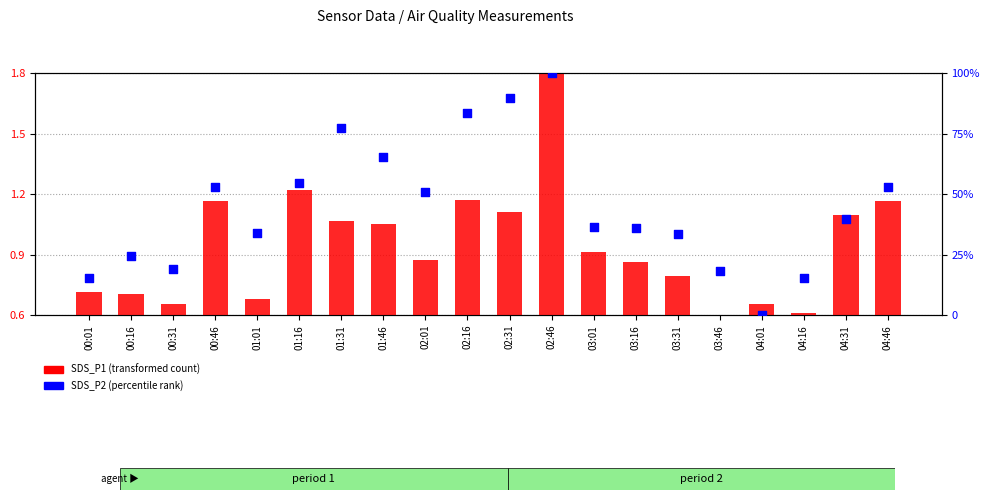

Which series reaches the minimum Y coordinate?

SDS_P2 (percentile rank)